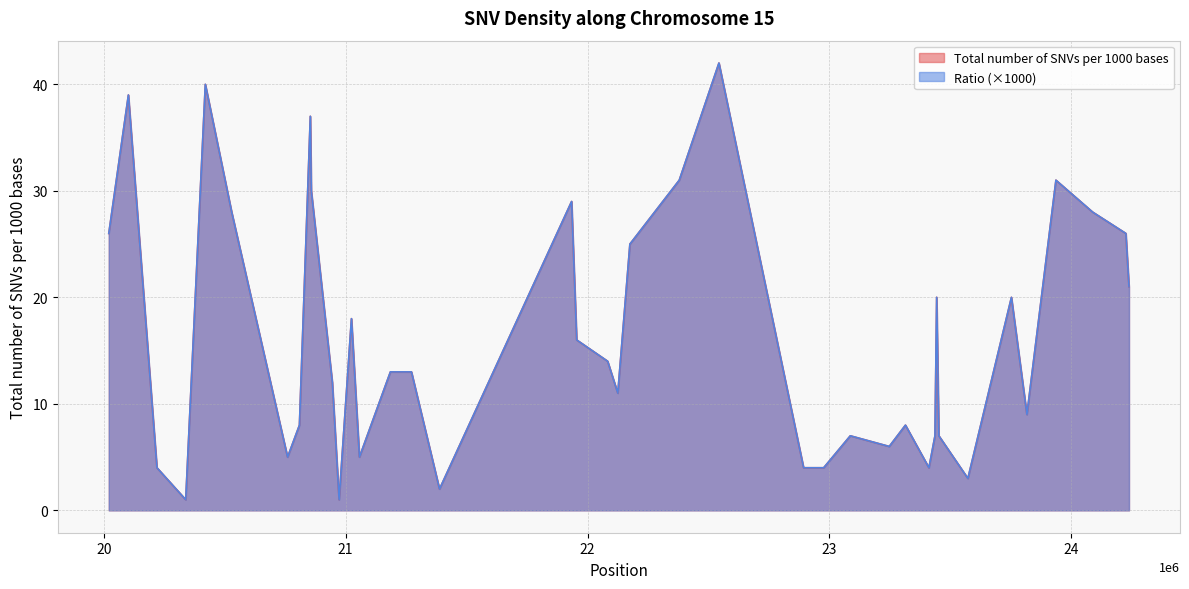

What is the label of the 24th point from the left?

23